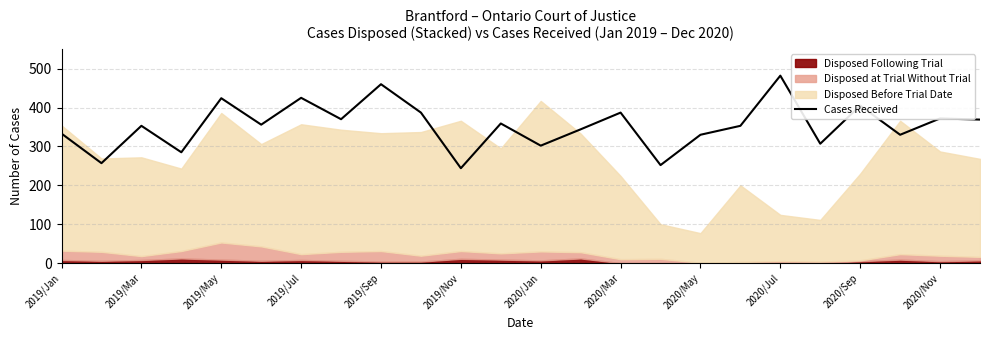

What is the highest value of the Cases Received series?

482